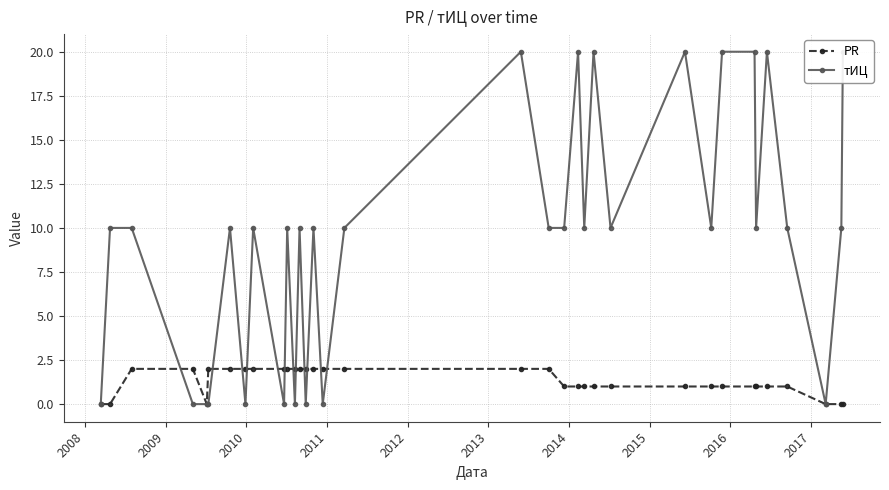

How many lines are shown in the chart?

2